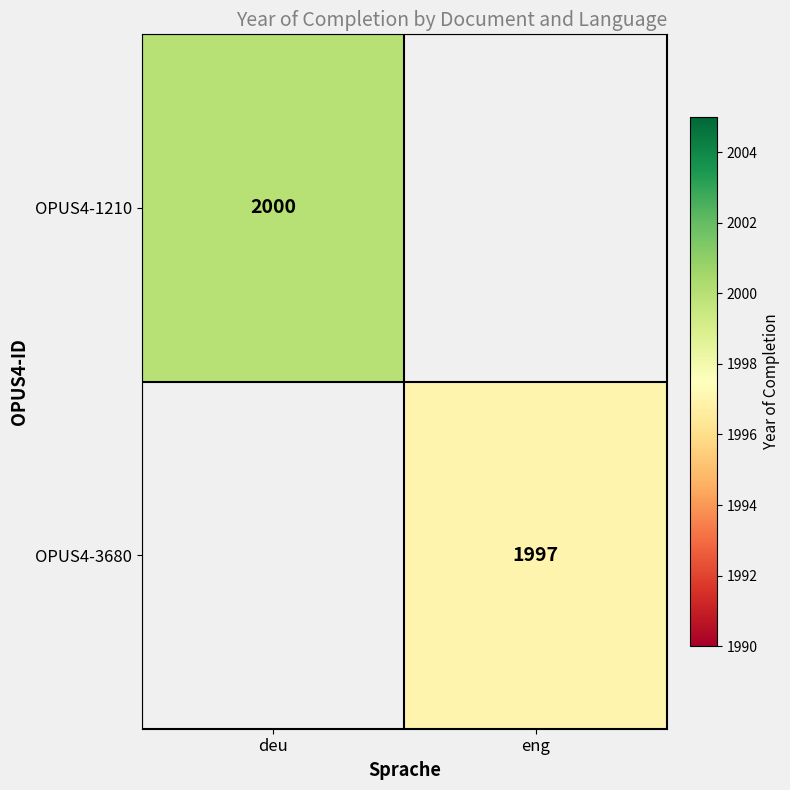

The OPUS4-3680 series shows 2733 at eng. True or false?

False